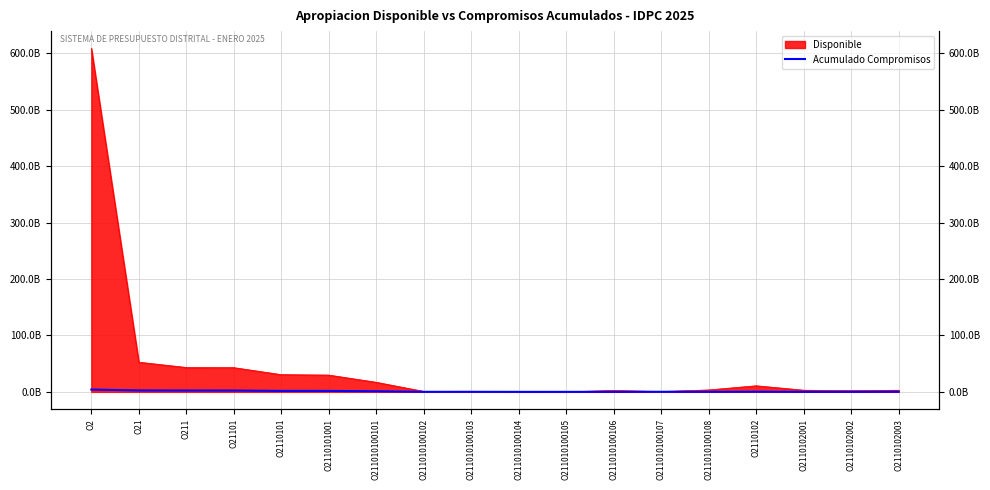

What is the label of the 10th point from the right?

O211010100103